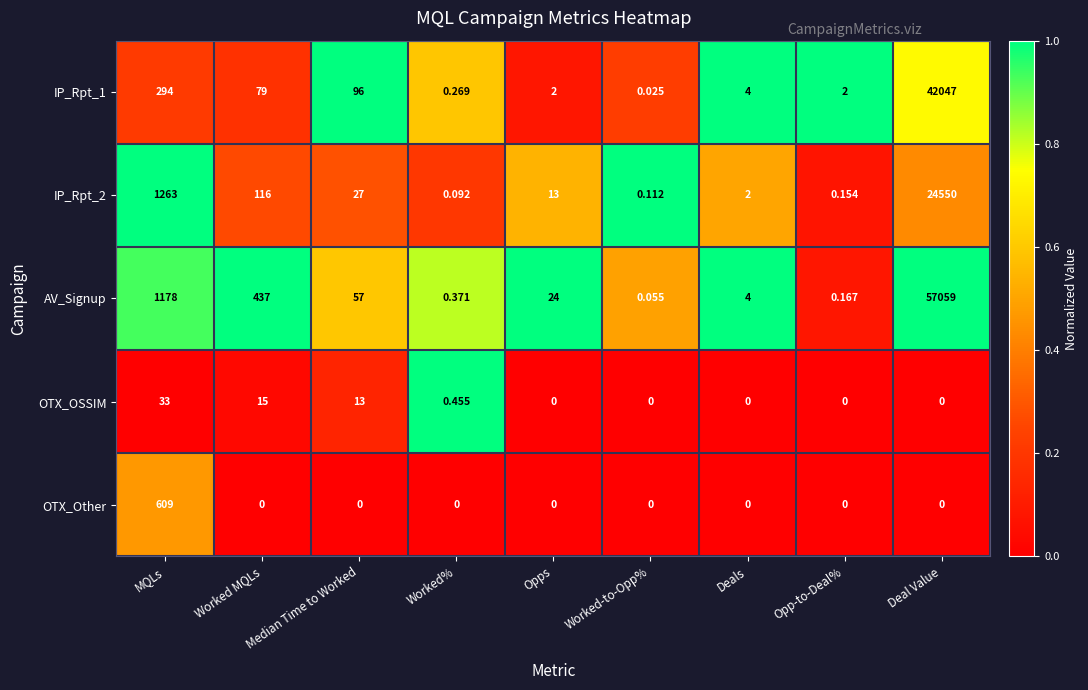

Which series has the widest spread of values?

AV_Signup